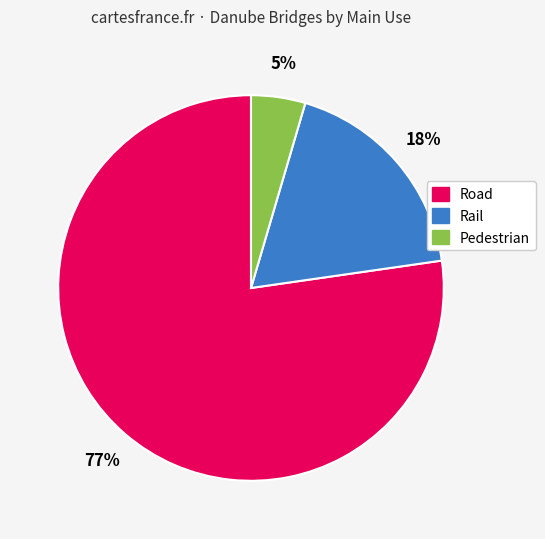

Which slice represents more than half of the pie?

Road